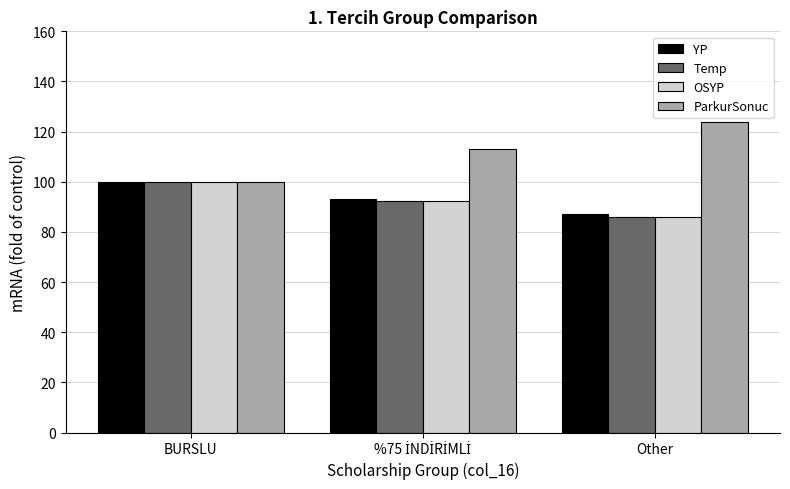

How many categories are shown in the chart?

3